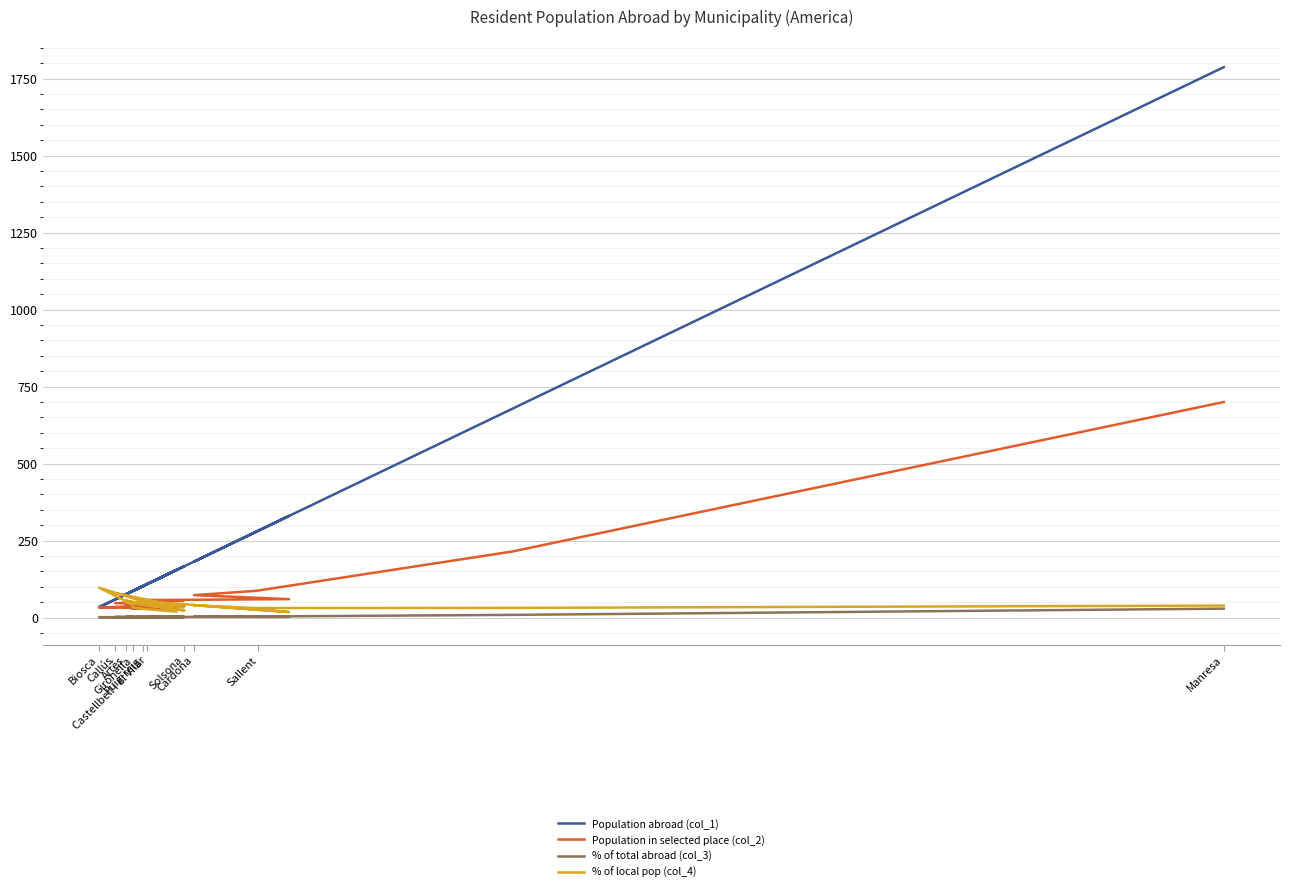

True or false: Population abroad (col_1) has more than 0 points higher than both neighbors.

True